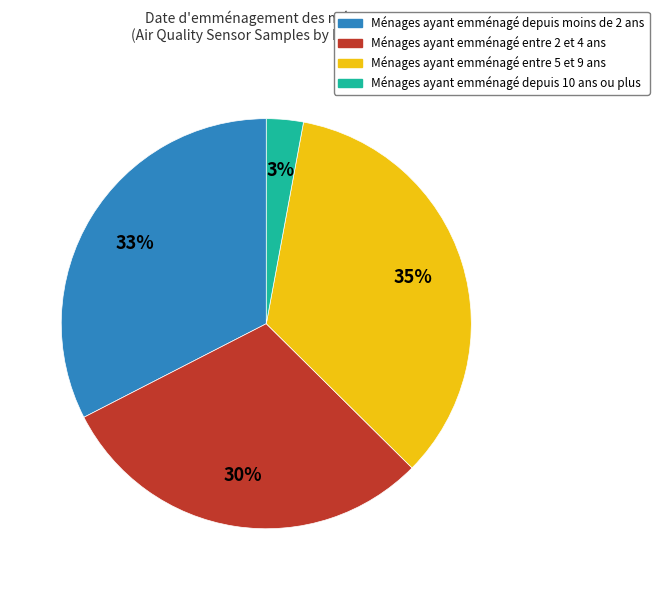

To the nearest percent, what is the difference between the largest and smallest slice percentages?

32%